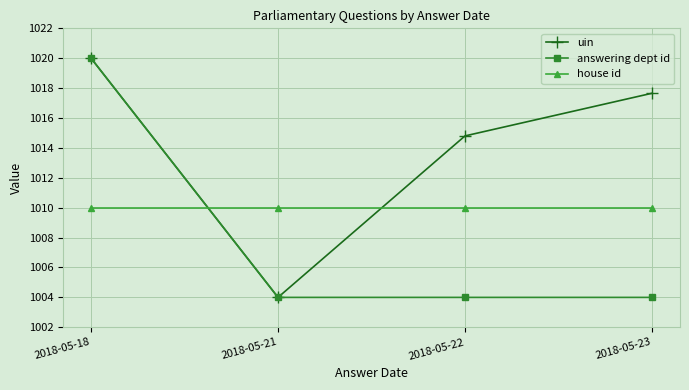

What is the average value of the house id series?

1010.0